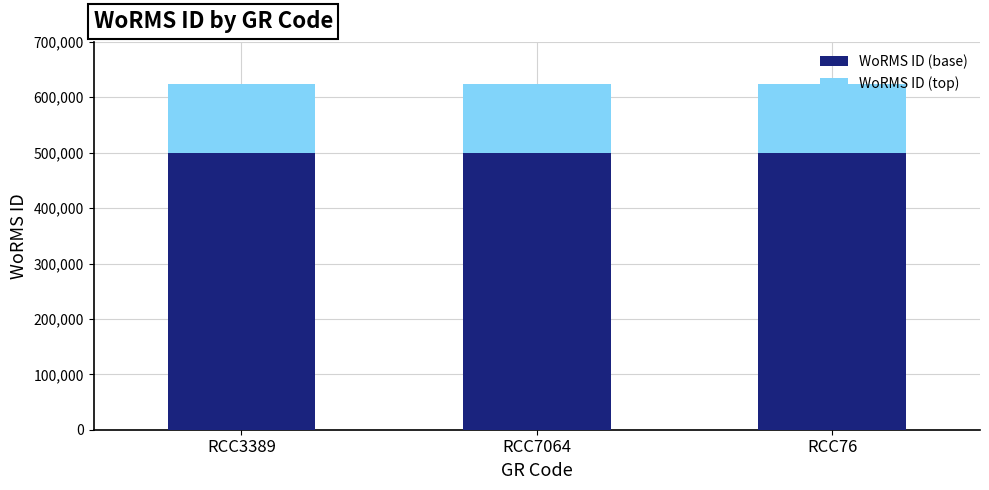

What is the lowest value of the WoRMS ID (base) series?

499003.2